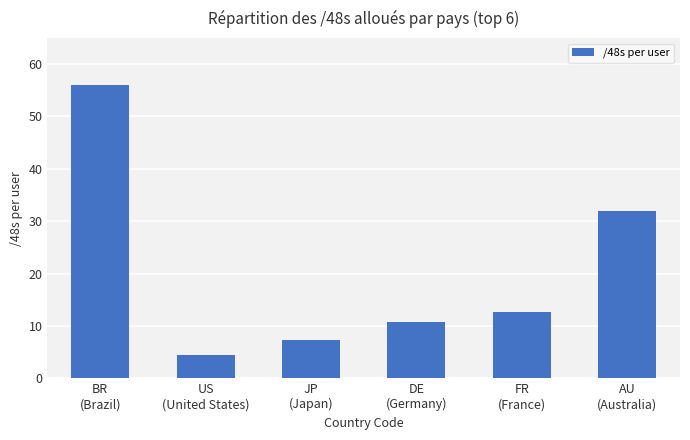

Count the number of data series in this chart.

1